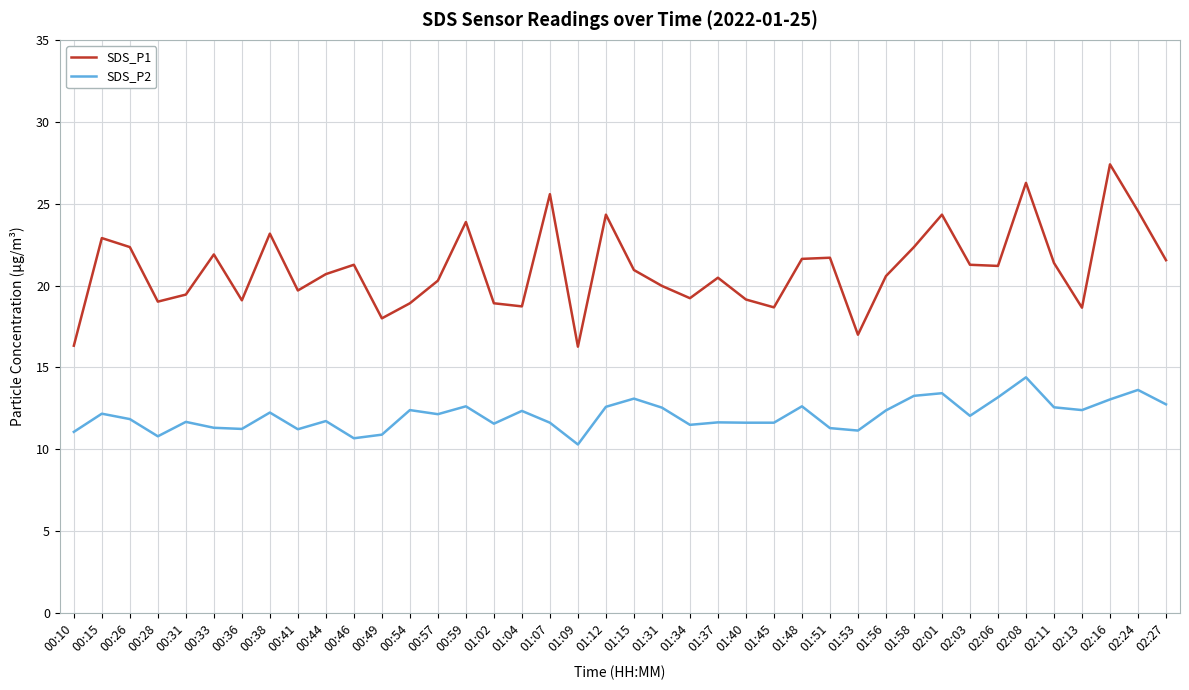

What is the difference between the maximum and minimum values in the SDS_P2 series?

4.1